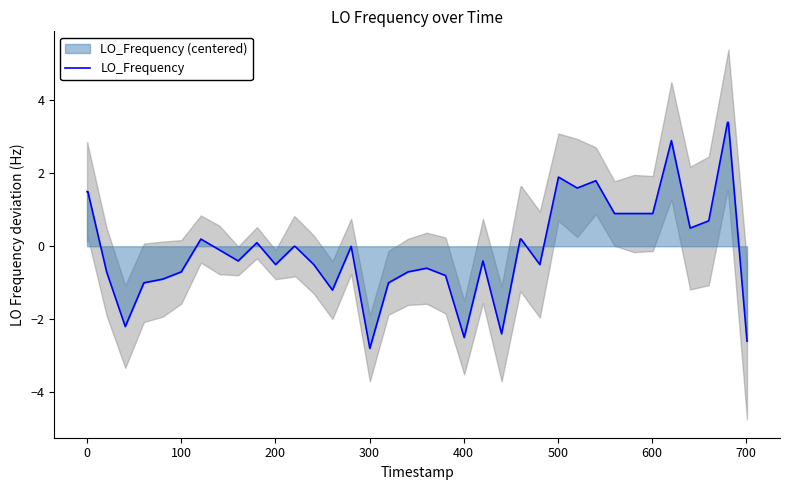

What is the lowest value of the LO_Frequency series?

-2.8